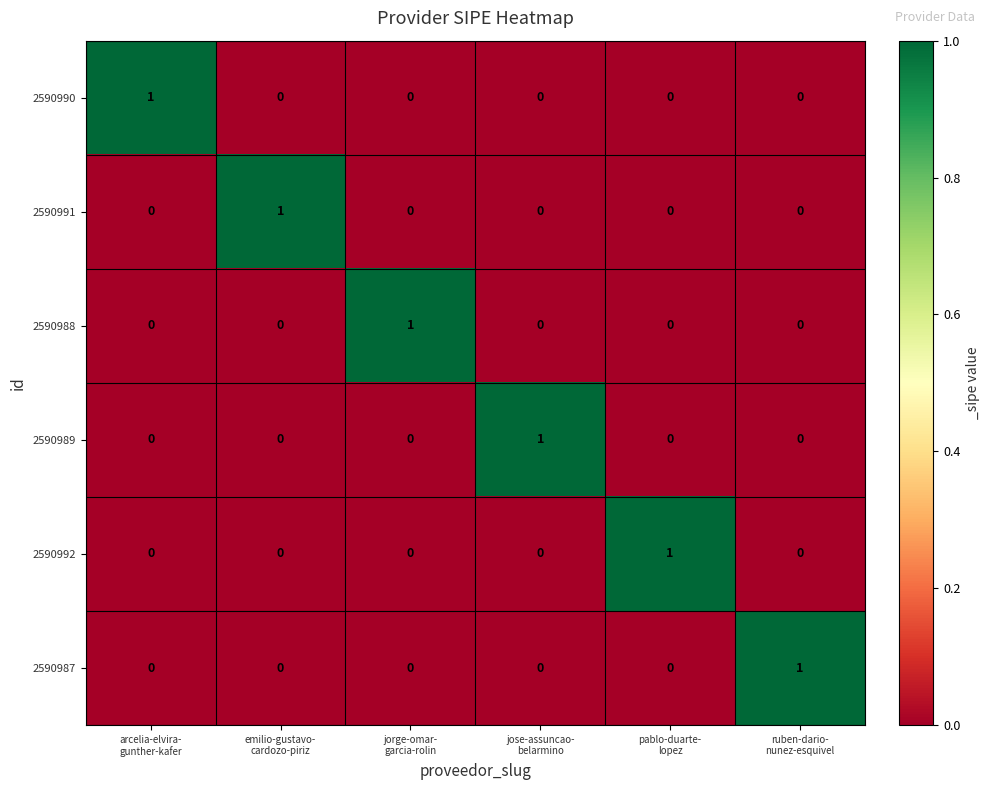

How many positive values does the 2590988 series have?

1